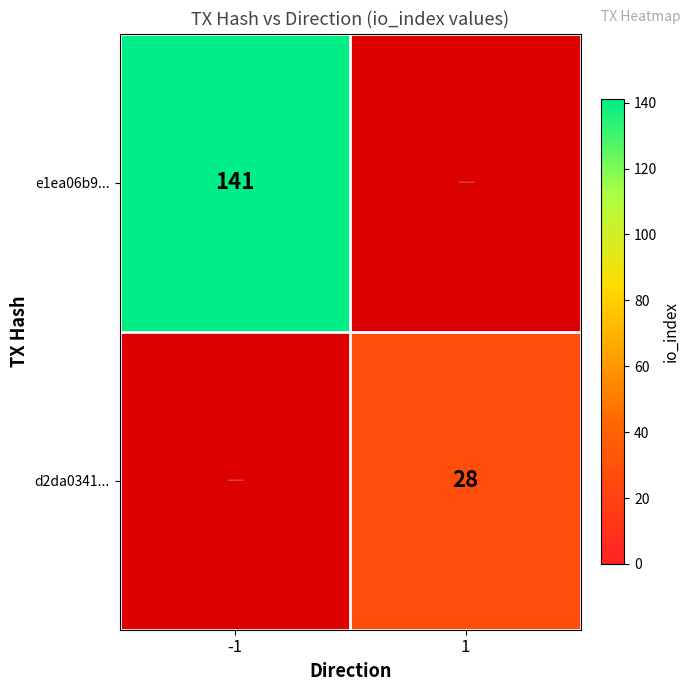

At which category does the chart reach its minimum across all series?

1